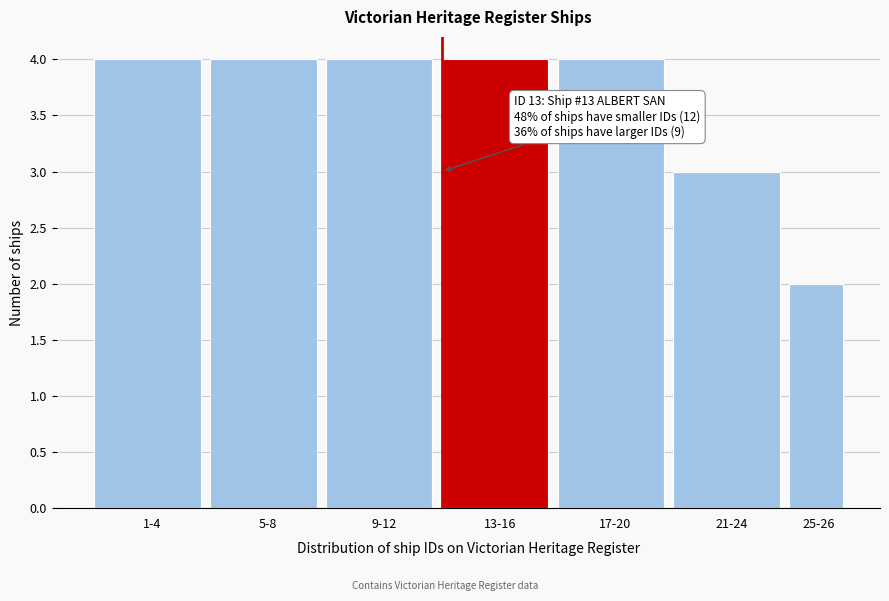

Reading left to right, transcribe all the data shown in this chart.

4	4	4	4	4	3	2